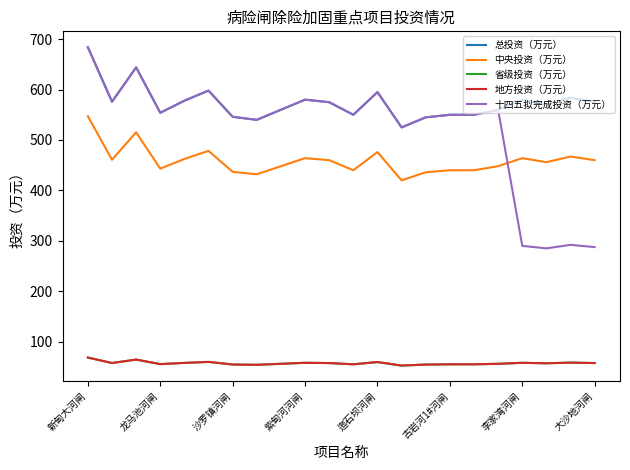

Is this an area chart (filled region under the line)?

No